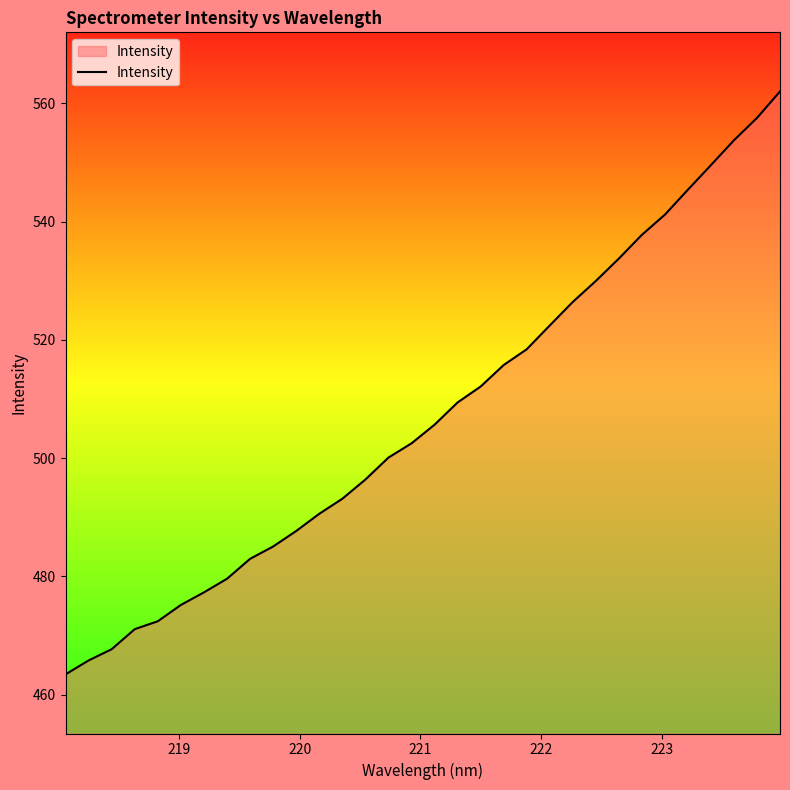

What is the minimum value shown in the chart?

463.4